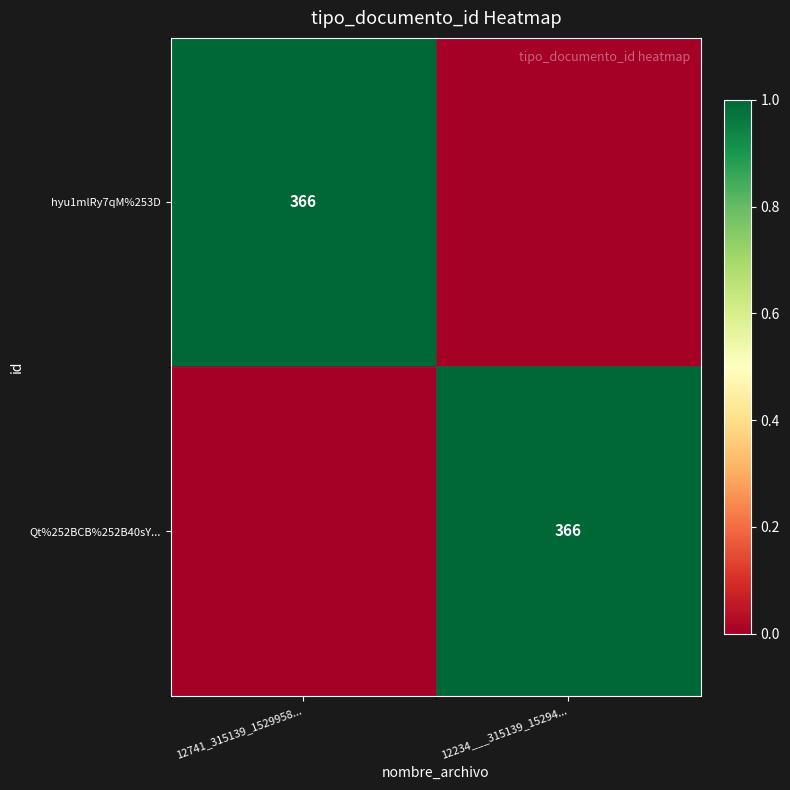

The hyu1mlRy7qM%253D series shows 96 at 12741_315139_1529958.... True or false?

False